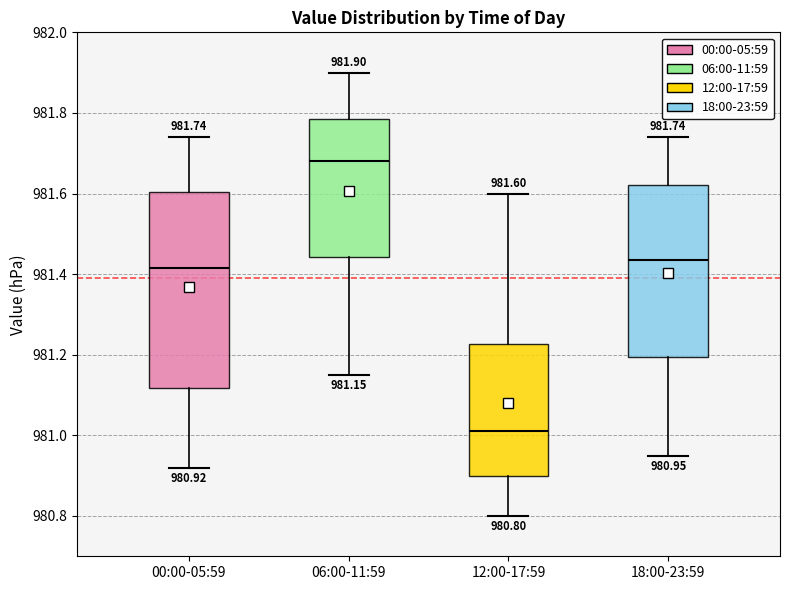

Comparing the boxes themselves (not the whiskers), which one is the tallest?

00:00-05:59